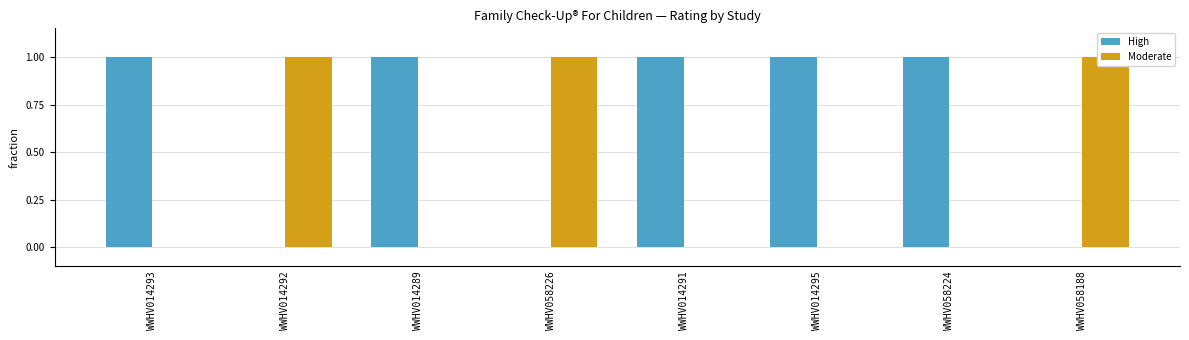

How many values in Moderate are above zero?

3